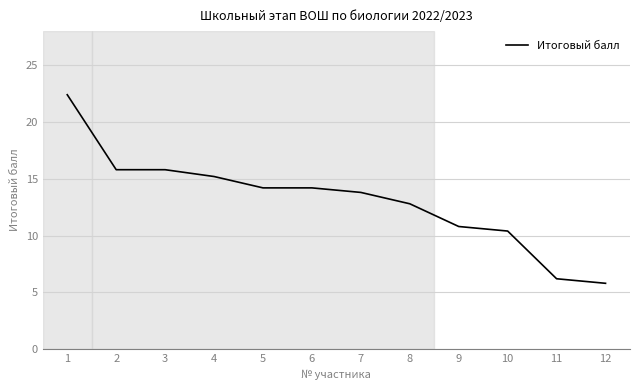

What is the difference between the maximum and minimum values?

16.6